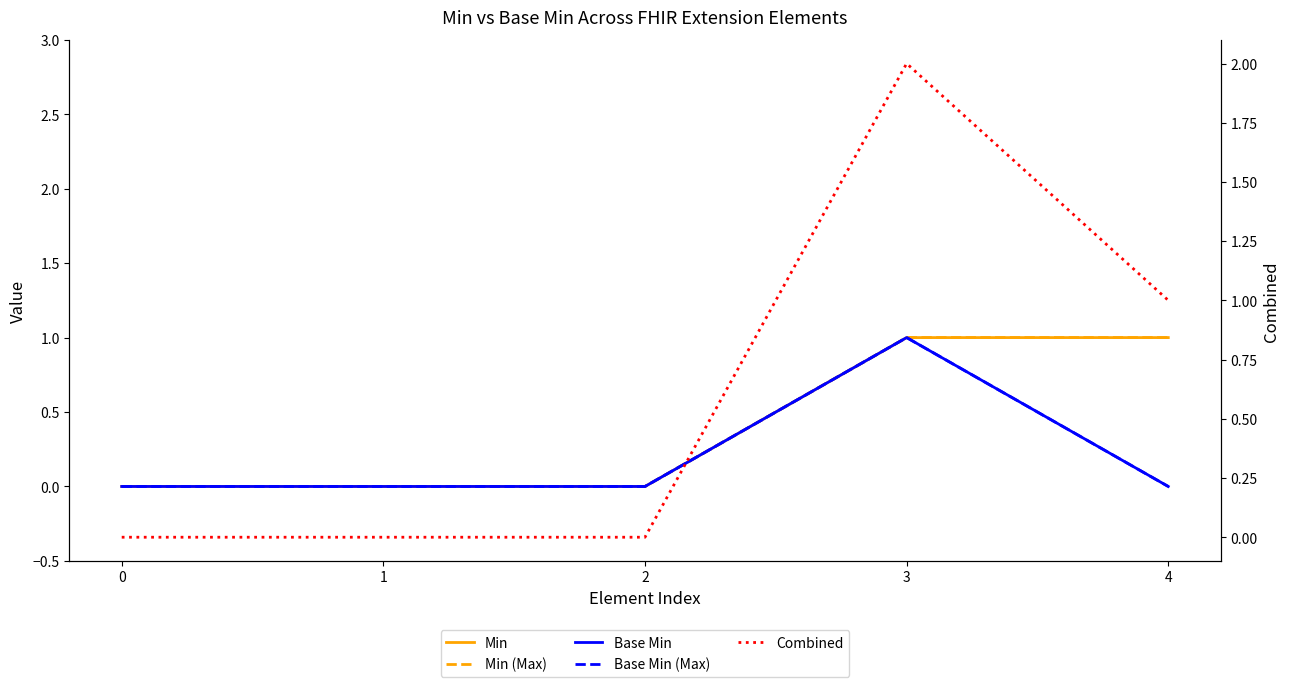

Which has a higher value, 2 or 3?

3